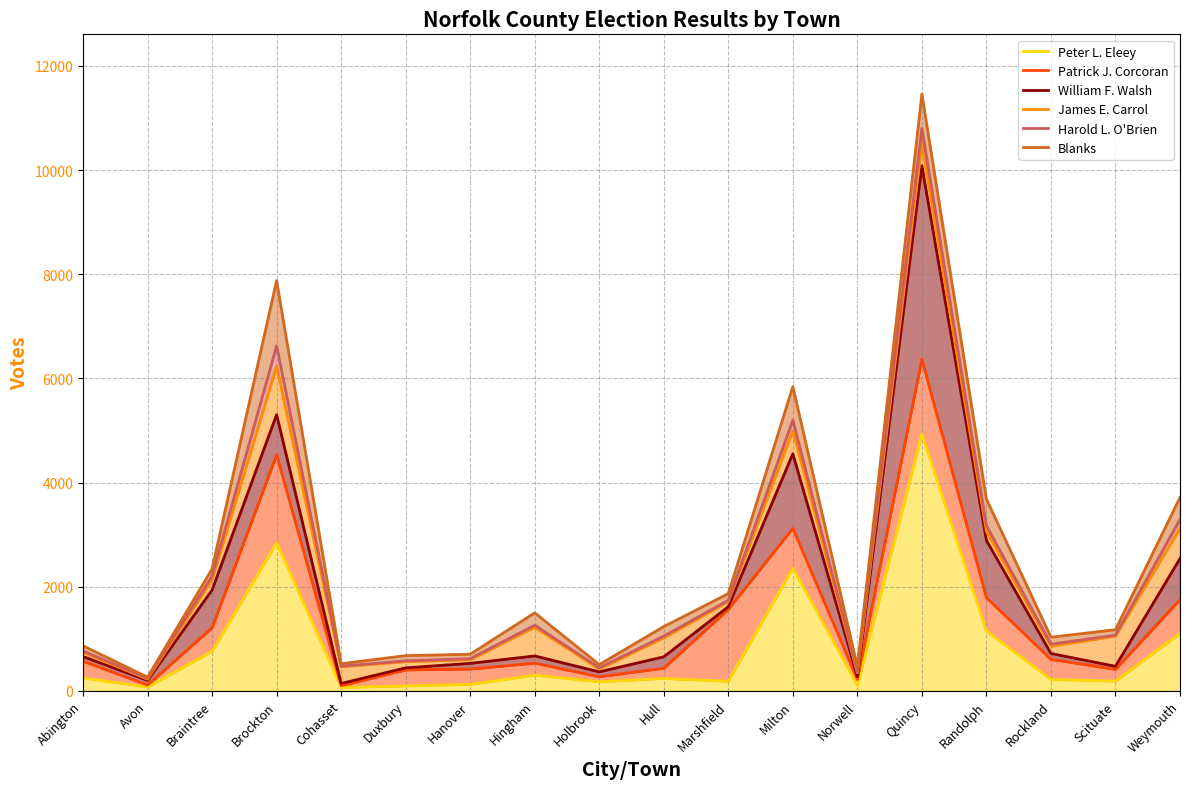

What is the difference between the Blanks values at Scituate and Duxbury?

498